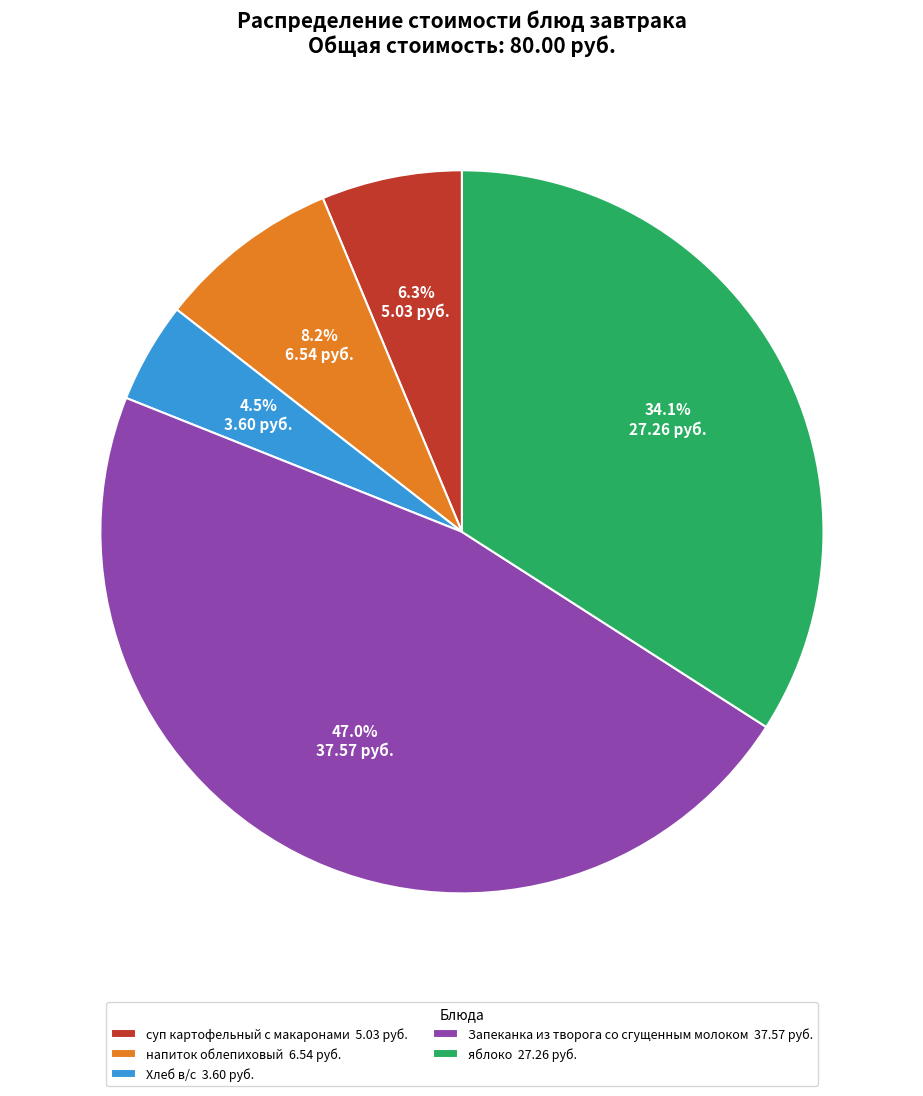

Rank the categories by value from lowest to highest.

Хлеб в/с, суп картофельный с макаронами, напиток облепиховый, яблоко, Запеканка из творога со сгущенным молоком